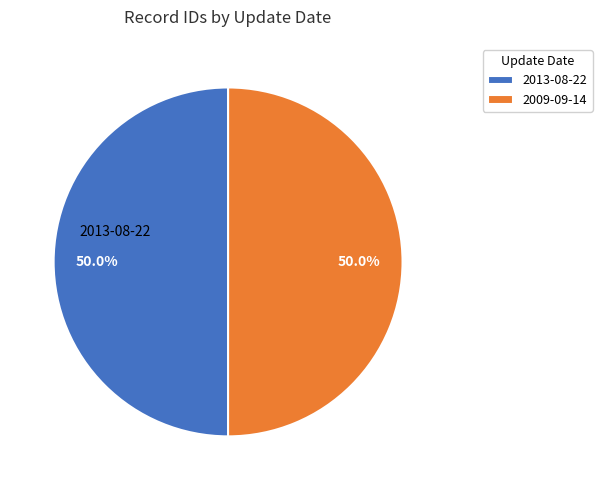

How many slices are in this pie chart?

2